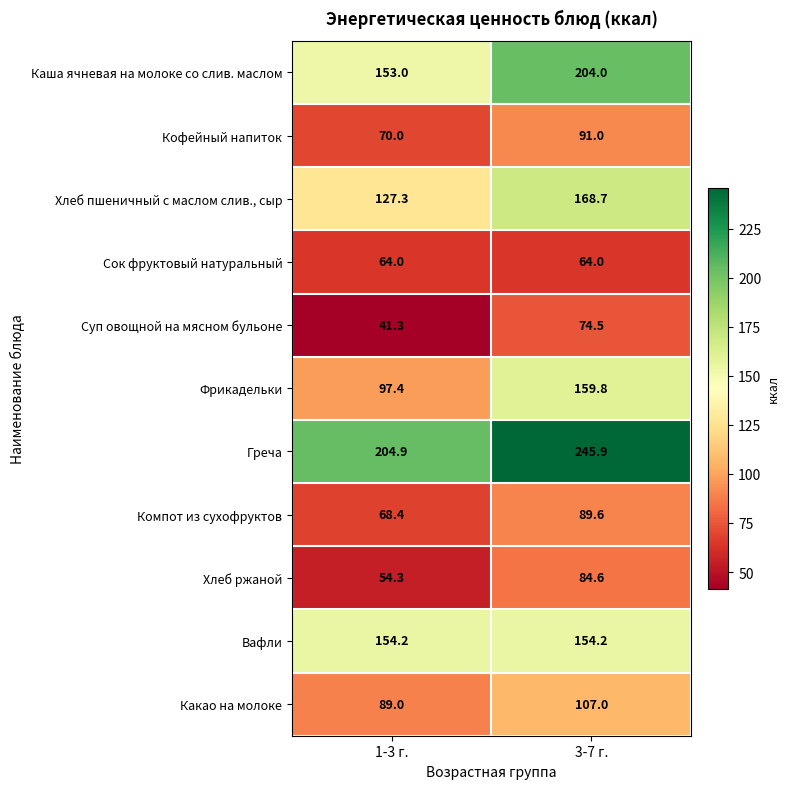

What is the sum of all Вафли values?

308.4